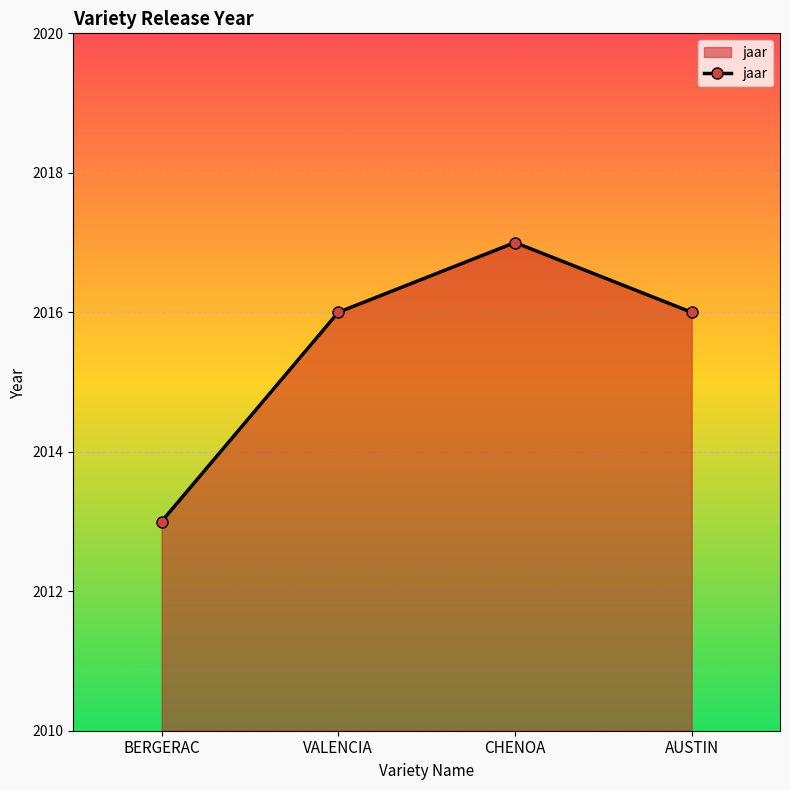

Between VALENCIA and CHENOA, which is larger?

CHENOA